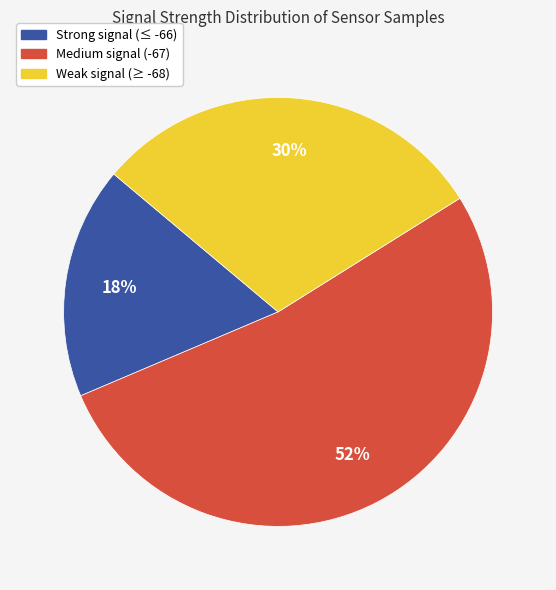

Is there any slice that represents more than half of the pie?

Yes